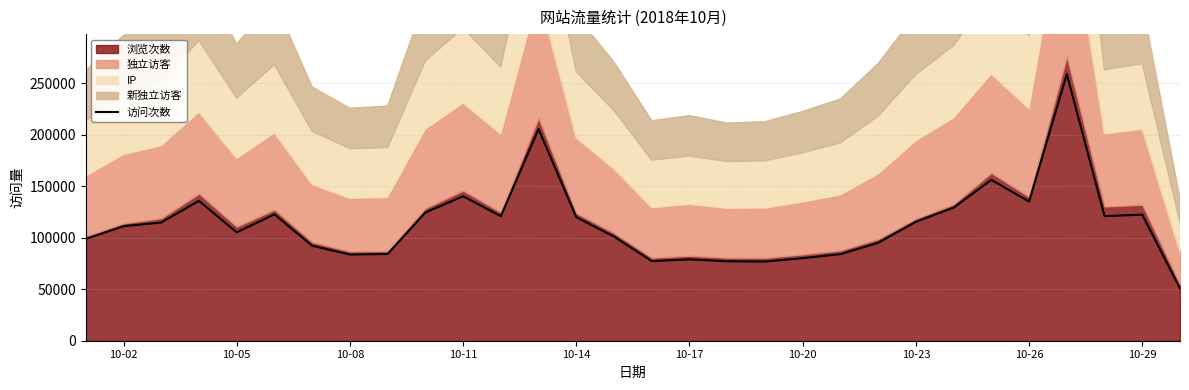

What is the highest value of the 访问次数 series?

259020